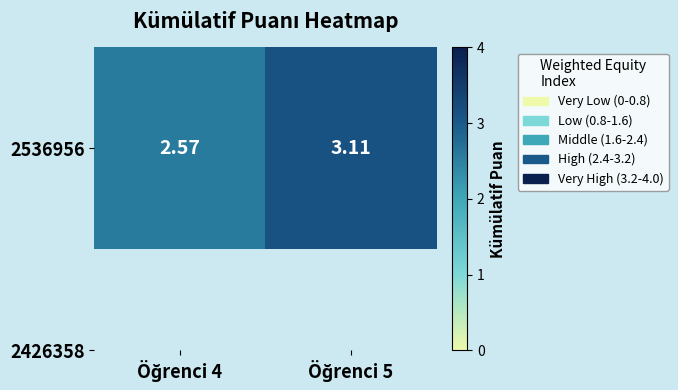

What is the difference between the maximum and minimum values?

0.5